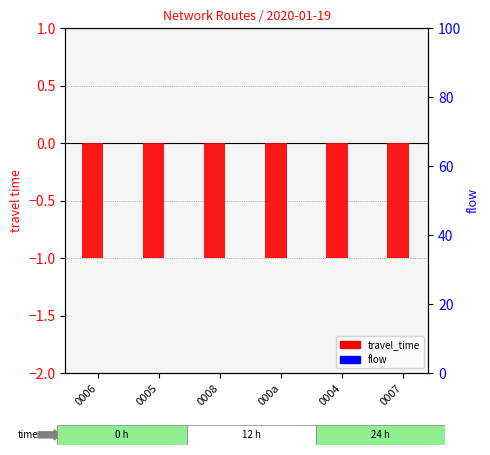

The travel_time series shows -2 at 0006. True or false?

False